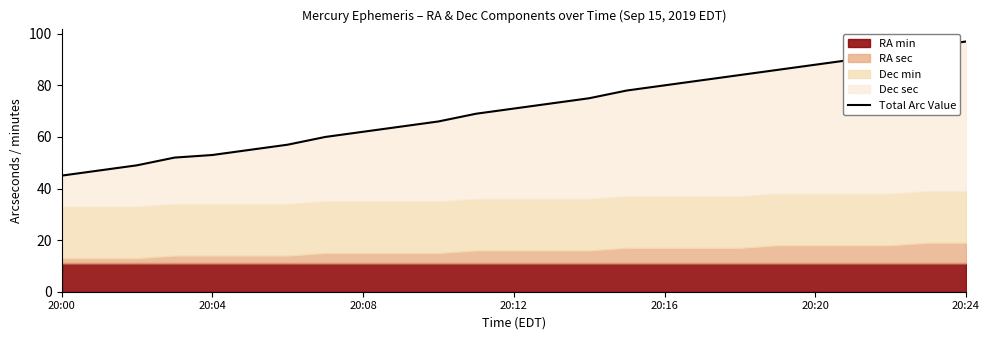

Between 16 and 11, which is larger?

16